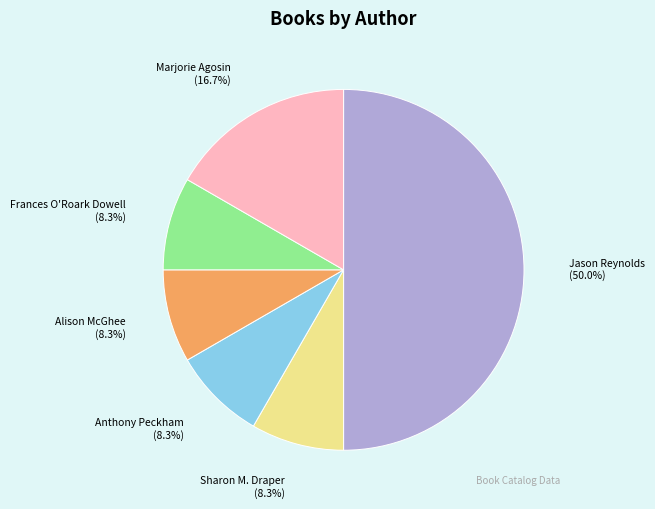

To the nearest percent, what percentage of the pie is Sharon M. Draper?

8%